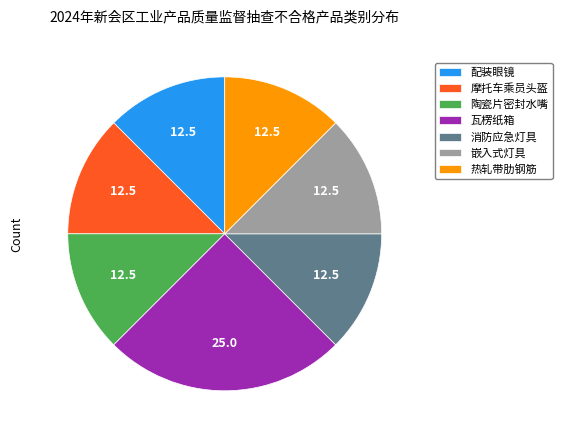

Which category has the biggest portion of the pie?

瓦楞纸箱